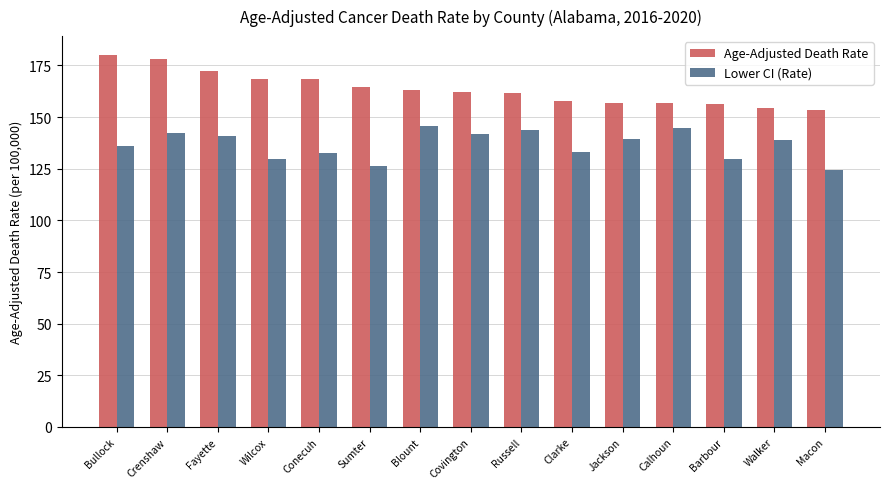

Are the bars grouped side by side (vs. stacked)?

Yes